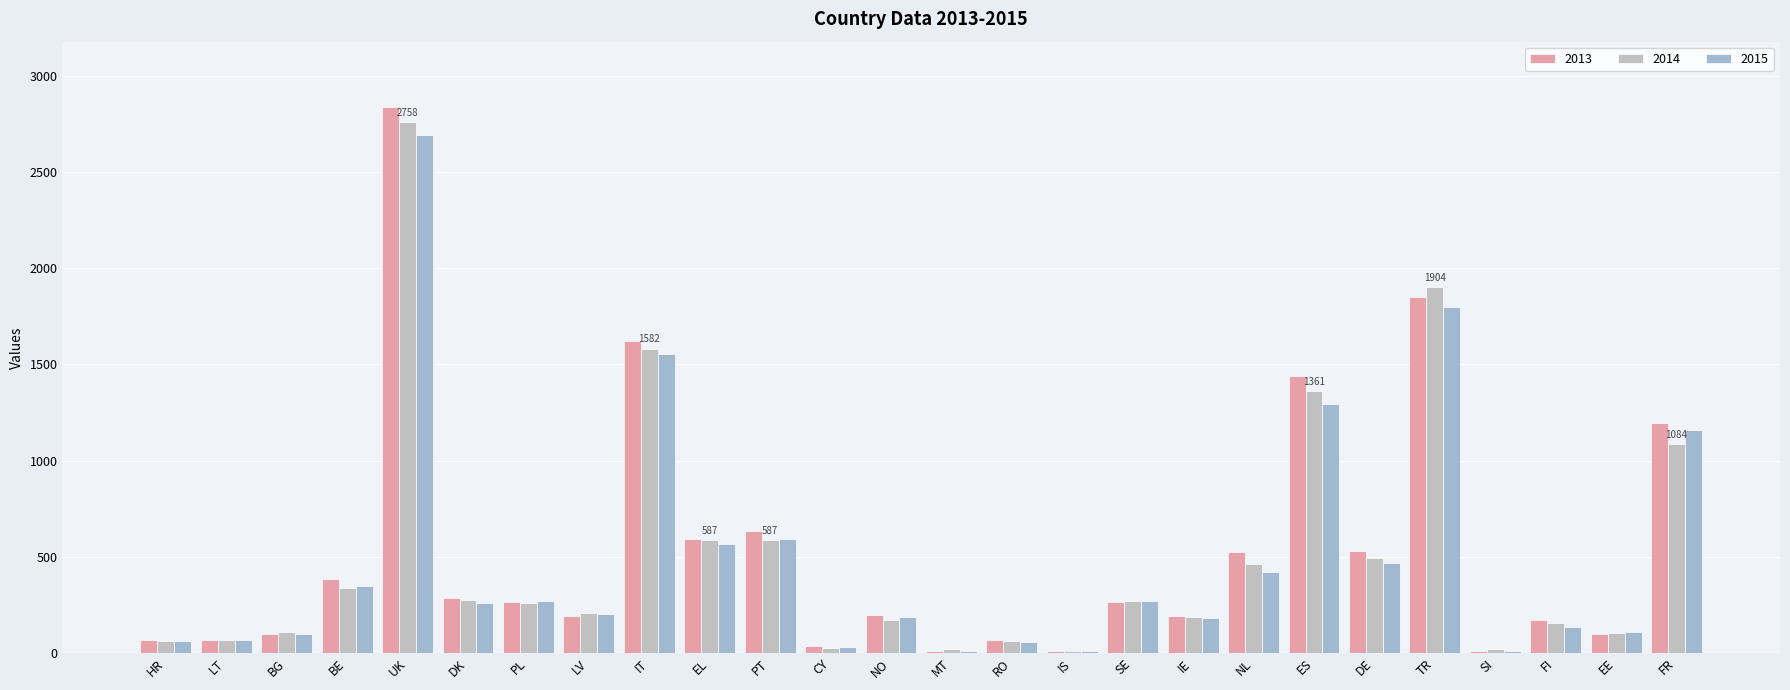

How many series are shown in this chart?

3